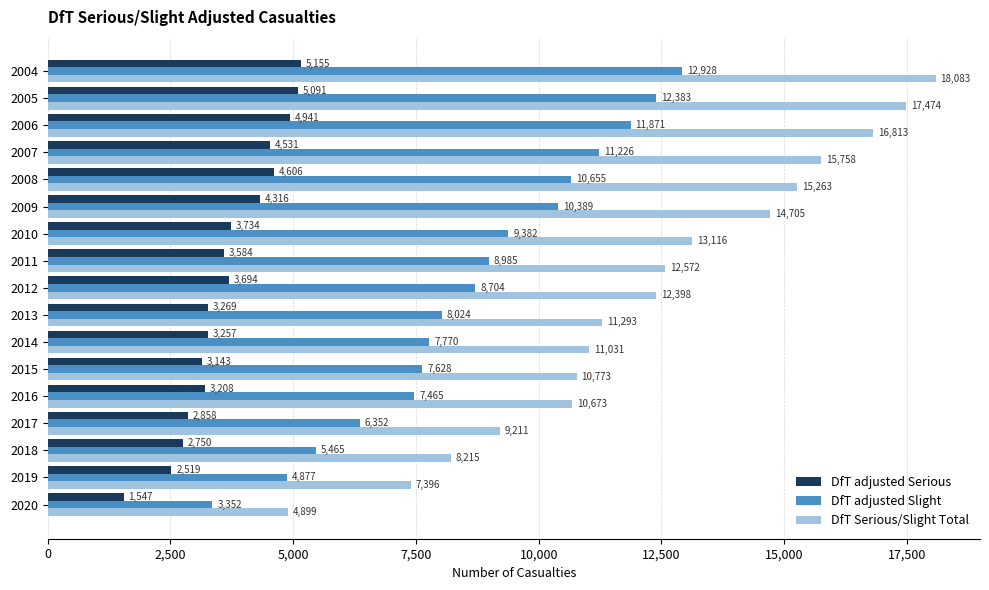

Which category has the highest value in the DfT Serious/Slight Total series?

2004